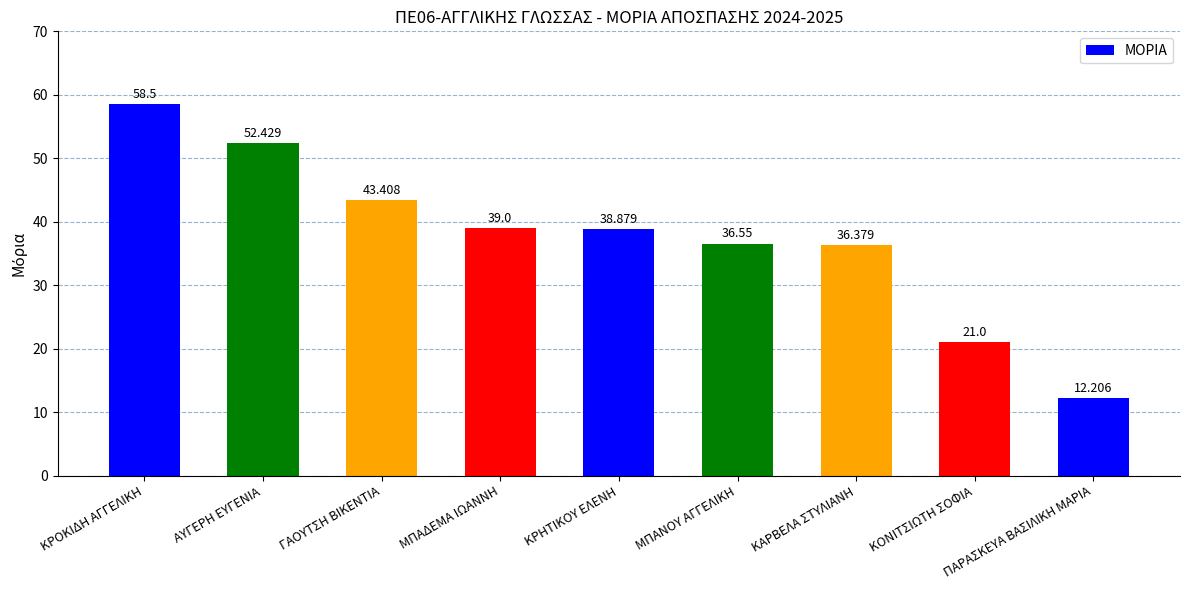

The value at ΠΑΡΑΣΚΕΥΑ ΒΑΣΙΛΙΚΗ ΜΑΡΙΑ is 19.1. True or false?

False